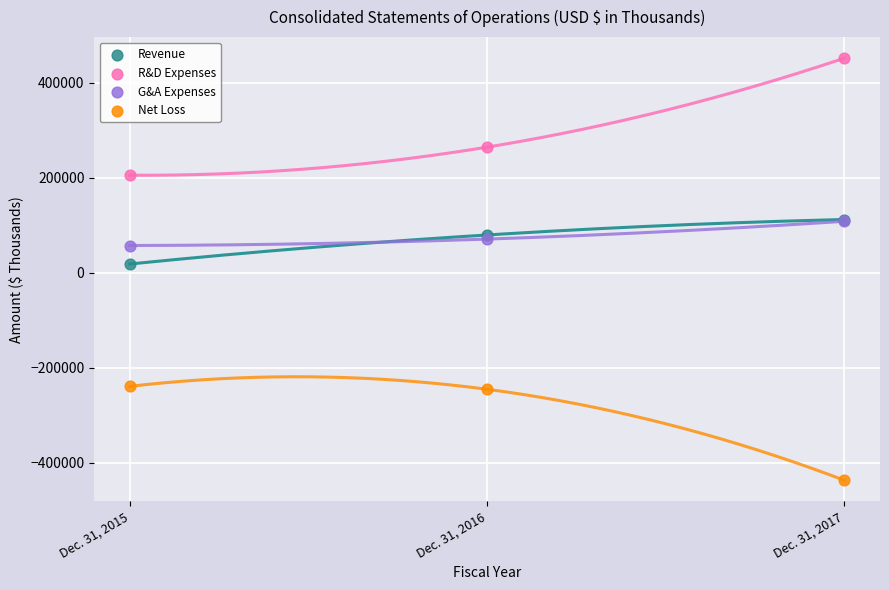

In the R&D Expenses series, what Y value is closest to 328339?

264285